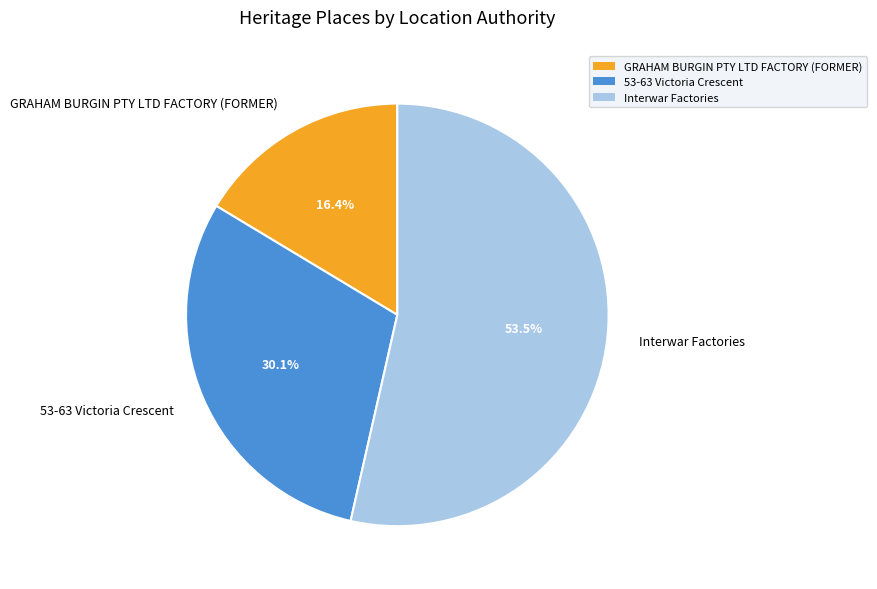

Count the number of slices in the pie.

3